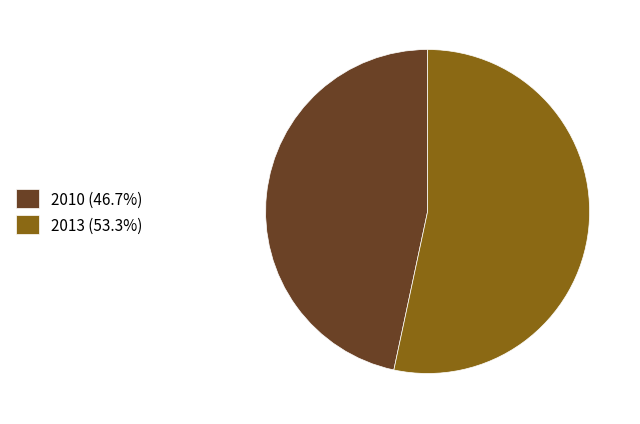

Approximately how many times larger is the value at 2010 (46.7%) compared to 2013 (53.3%)?

0.9